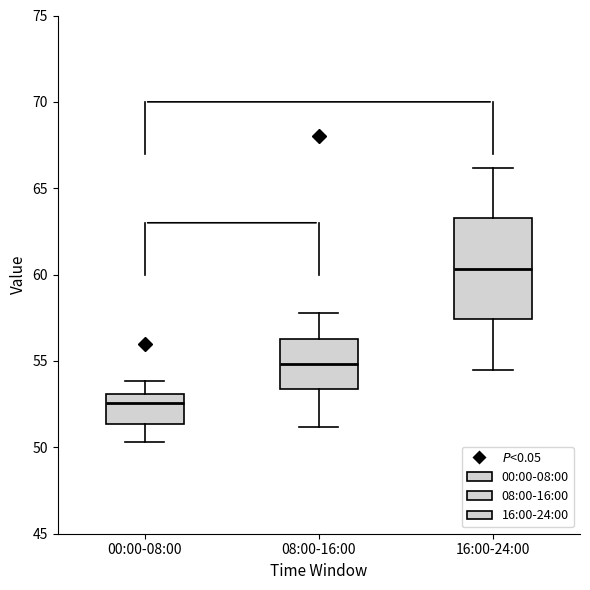

Reading left to right, transcribe this box plot: for each box, give where its median line is, the range the box spans, and where its two whiskers end, as read against the y-axis. The values are not printed on the chart, so give them approximately, as read against the axis.

00:00-08:00: median 52.5, box 51.5 to 53.0, whiskers 50.5 to 54.0
08:00-16:00: median 55.0, box 53.5 to 56.5, whiskers 51.0 to 58.0
16:00-24:00: median 60.5, box 57.5 to 63.5, whiskers 54.5 to 66.0